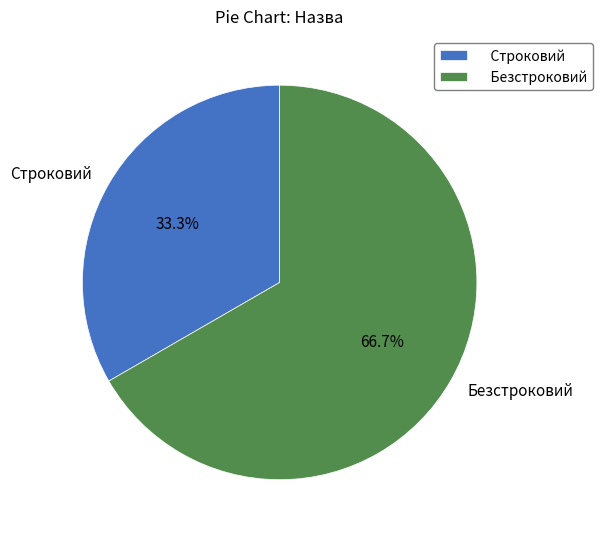

Is it true that Строковий is 33% of the pie?

True